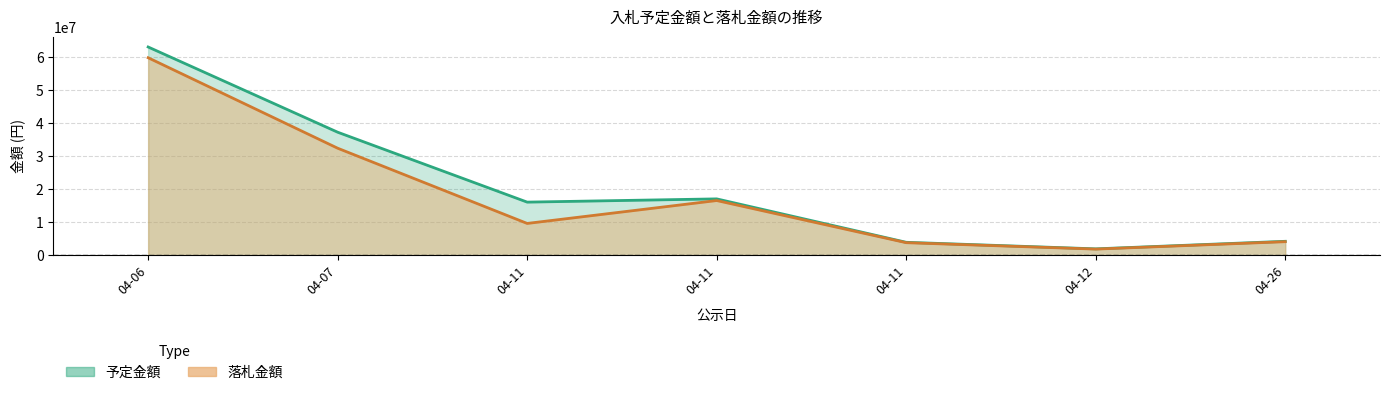

Reading left to right, extract all data points from this chart.

予定金額: 63050000	37270000	16120000	17100000	3965000	1981000	4267000
落札金額: 59800000	32428000	9672000	16600000	3850000	1910000	4150000